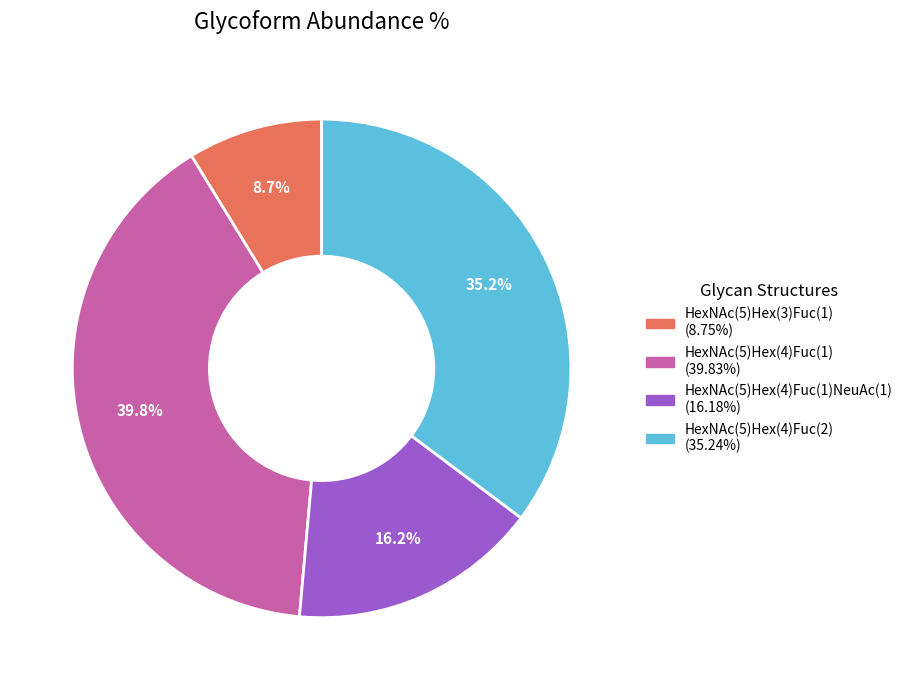

To the nearest percent, what is the average slice percentage?

25%